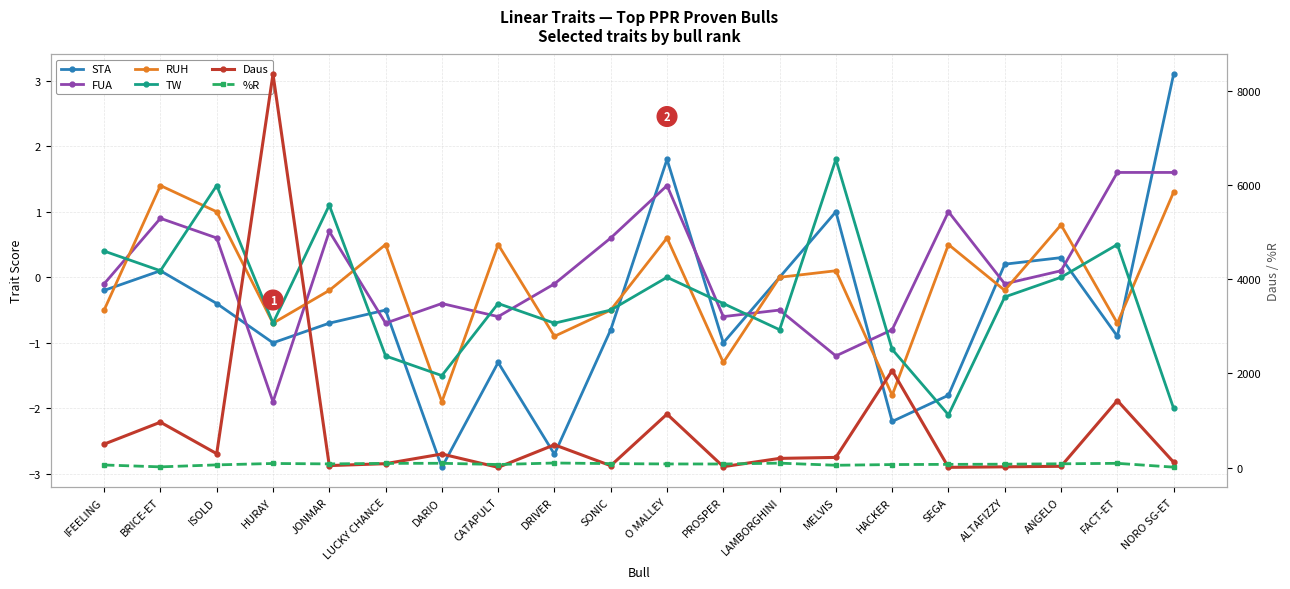

Reading left to right, list all the values displayed in this chart.

STA: IFEELING=-0.2	BRICE-ET=0.1	ISOLD=-0.4	HURAY=-1.0	JONMAR=-0.7	LUCKY CHANCE=-0.5	DARIO=-2.9	CATAPULT=-1.3	DRIVER=-2.7	SONIC=-0.8	O MALLEY=1.8	PROSPER=-1.0	LAMBORGHINI=0.0	MELVIS=1.0	HACKER=-2.2	SEGA=-1.8	ALTAFIZZY=0.2	ANGELO=0.3	FACT-ET=-0.9	NORO SG-ET=3.1
FUA: IFEELING=-0.1	BRICE-ET=0.9	ISOLD=0.6	HURAY=-1.9	JONMAR=0.7	LUCKY CHANCE=-0.7	DARIO=-0.4	CATAPULT=-0.6	DRIVER=-0.1	SONIC=0.6	O MALLEY=1.4	PROSPER=-0.6	LAMBORGHINI=-0.5	MELVIS=-1.2	HACKER=-0.8	SEGA=1.0	ALTAFIZZY=-0.1	ANGELO=0.1	FACT-ET=1.6	NORO SG-ET=1.6
RUH: IFEELING=-0.5	BRICE-ET=1.4	ISOLD=1.0	HURAY=-0.7	JONMAR=-0.2	LUCKY CHANCE=0.5	DARIO=-1.9	CATAPULT=0.5	DRIVER=-0.9	SONIC=-0.5	O MALLEY=0.6	PROSPER=-1.3	LAMBORGHINI=0.0	MELVIS=0.1	HACKER=-1.8	SEGA=0.5	ALTAFIZZY=-0.2	ANGELO=0.8	FACT-ET=-0.7	NORO SG-ET=1.3
TW: IFEELING=0.4	BRICE-ET=0.1	ISOLD=1.4	HURAY=-0.7	JONMAR=1.1	LUCKY CHANCE=-1.2	DARIO=-1.5	CATAPULT=-0.4	DRIVER=-0.7	SONIC=-0.5	O MALLEY=0.0	PROSPER=-0.4	LAMBORGHINI=-0.8	MELVIS=1.8	HACKER=-1.1	SEGA=-2.1	ALTAFIZZY=-0.3	ANGELO=0.0	FACT-ET=0.5	NORO SG-ET=-2.0
Daus: IFEELING=499.0	BRICE-ET=965.0	ISOLD=296.0	HURAY=8359.0	JONMAR=43.0	LUCKY CHANCE=84.0	DARIO=289.0	CATAPULT=6.0	DRIVER=485.0	SONIC=41.0	O MALLEY=1137.0	PROSPER=20.0	LAMBORGHINI=196.0	MELVIS=217.0	HACKER=2063.0	SEGA=6.0	ALTAFIZZY=17.0	ANGELO=28.0	FACT-ET=1425.0	NORO SG-ET=115.0
%R: IFEELING=56.0	BRICE-ET=16.0	ISOLD=58.0	HURAY=88.0	JONMAR=79.0	LUCKY CHANCE=90.0	DARIO=92.0	CATAPULT=66.0	DRIVER=98.0	SONIC=85.0	O MALLEY=78.0	PROSPER=77.0	LAMBORGHINI=95.0	MELVIS=50.0	HACKER=65.0	SEGA=69.0	ALTAFIZZY=73.0	ANGELO=81.0	FACT-ET=91.0	NORO SG-ET=10.0